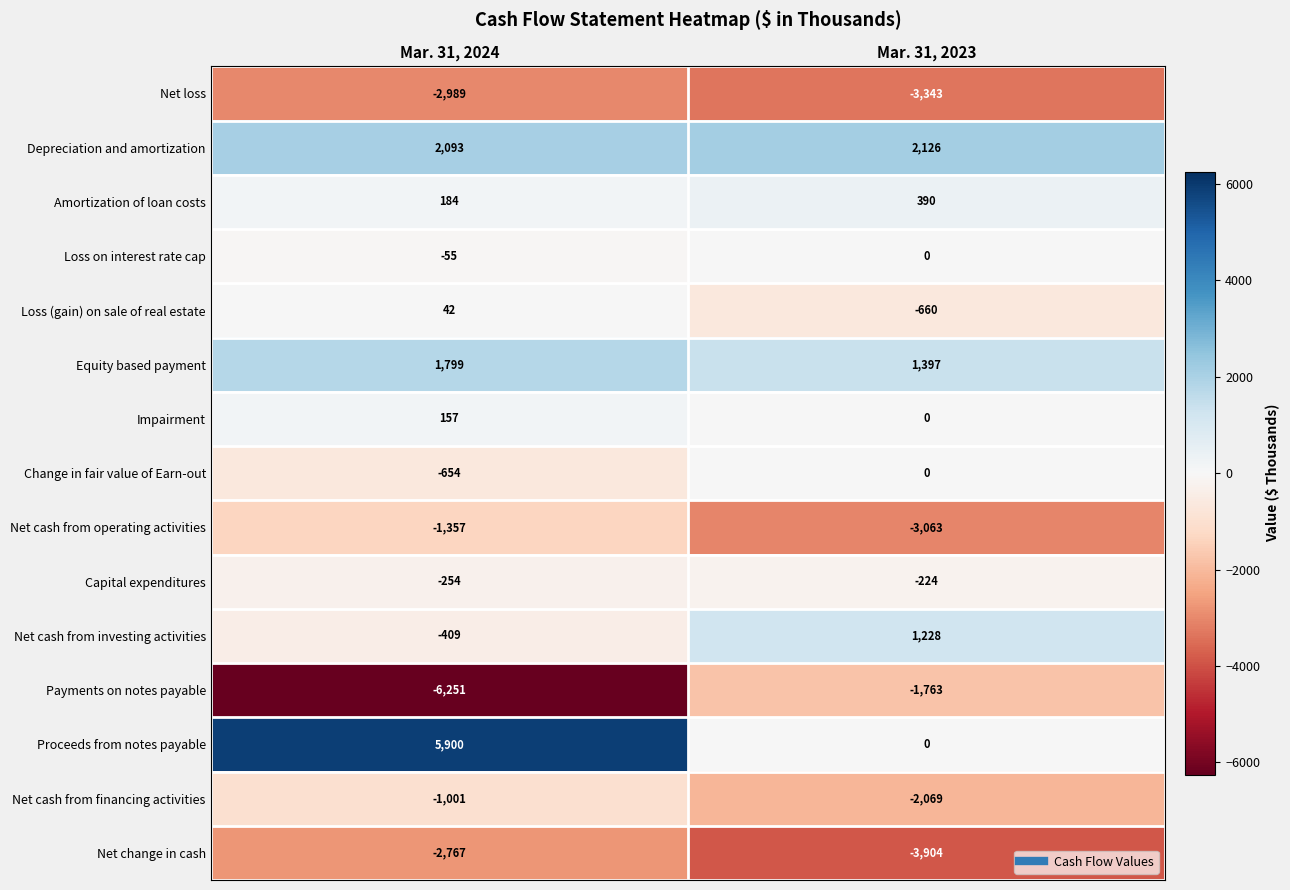

What is the difference between the Loss (gain) on sale of real estate values at Mar. 31, 2024 and Mar. 31, 2023?

702